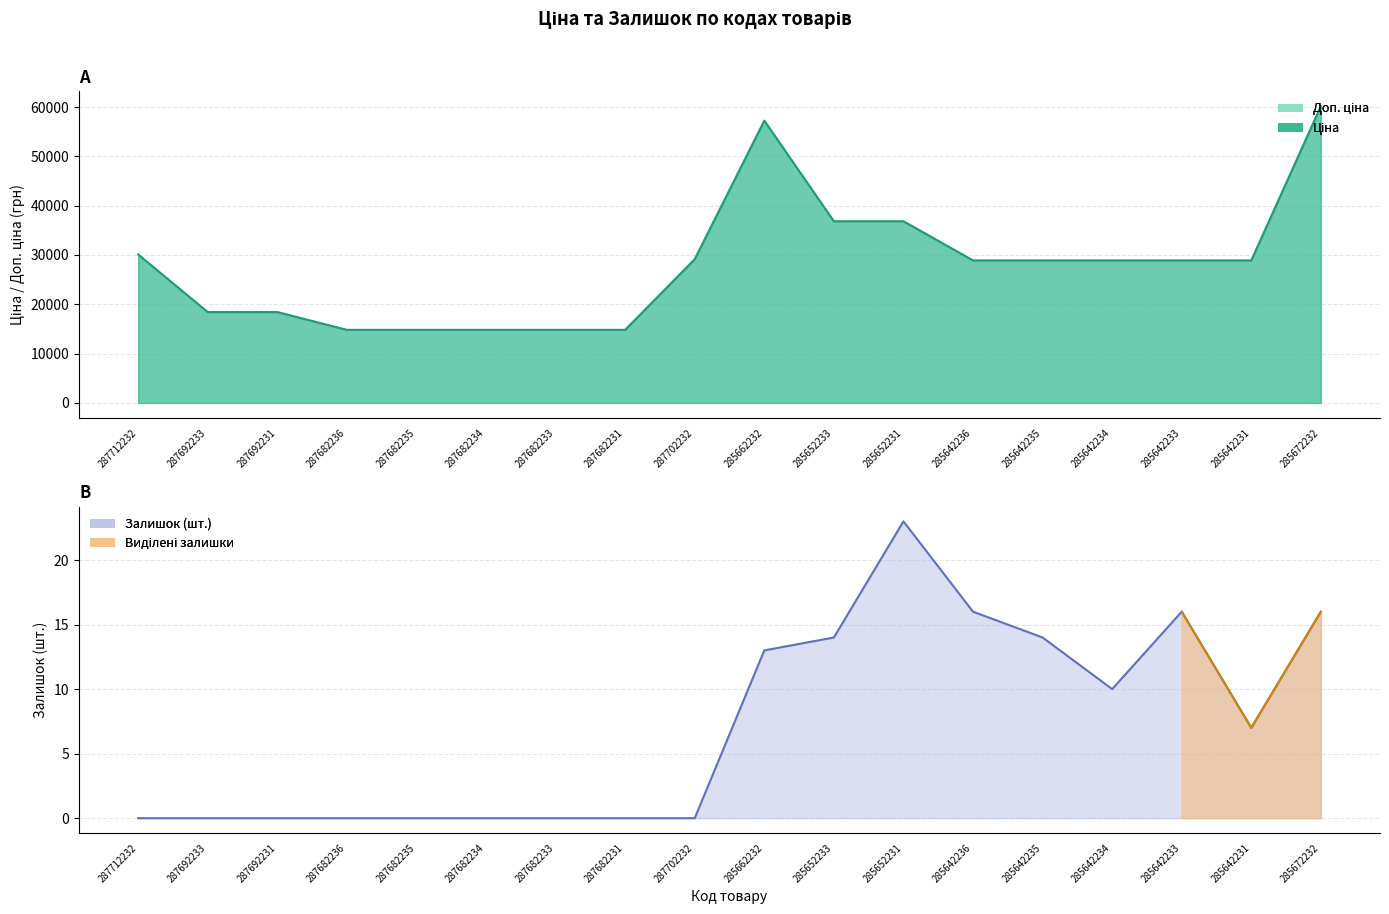

The Залишок series shows 8.2 at 285642236. True or false?

False